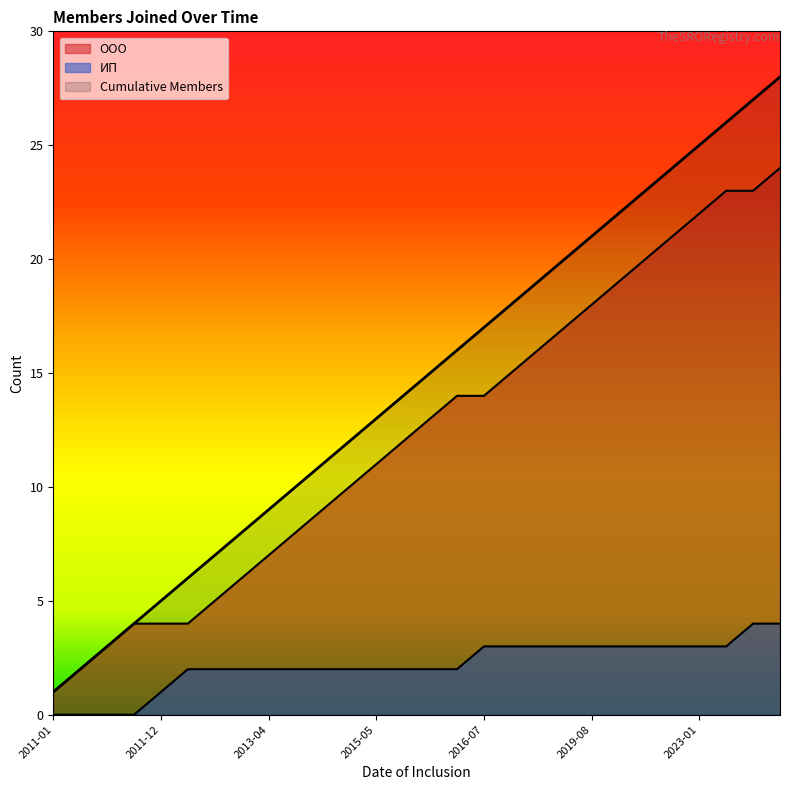

How many lines are shown in the chart?

3